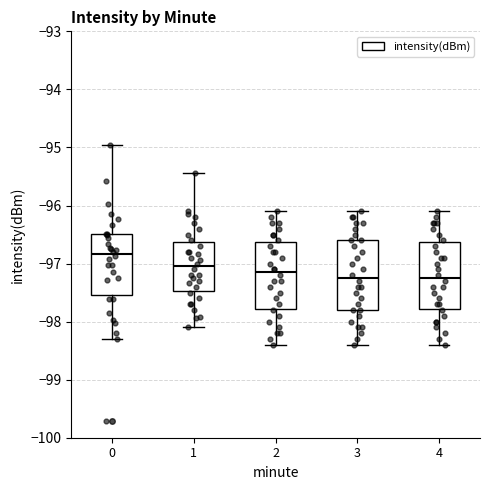

Reading left to right, transcribe this box plot: for each box, give where its median line is, the range the box spans, and where its two whiskers end, as read against the y-axis. The values are not printed on the chart, so give them approximately, as read against the axis.

0: median -96.8, box -97.5 to -96.5, whiskers -98.3 to -95.0
1: median -97.0, box -97.5 to -96.6, whiskers -98.1 to -95.4
2: median -97.1, box -97.8 to -96.6, whiskers -98.4 to -96.1
3: median -97.2, box -97.8 to -96.6, whiskers -98.4 to -96.1
4: median -97.2, box -97.8 to -96.6, whiskers -98.4 to -96.1